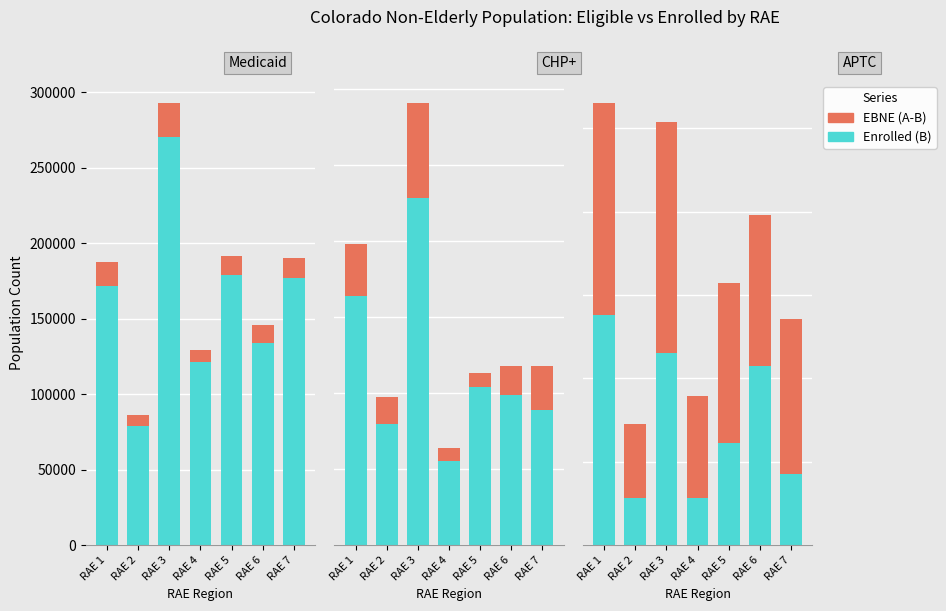

Is it true that Enrolled (B) equals 22996.0 at RAE 3?

True